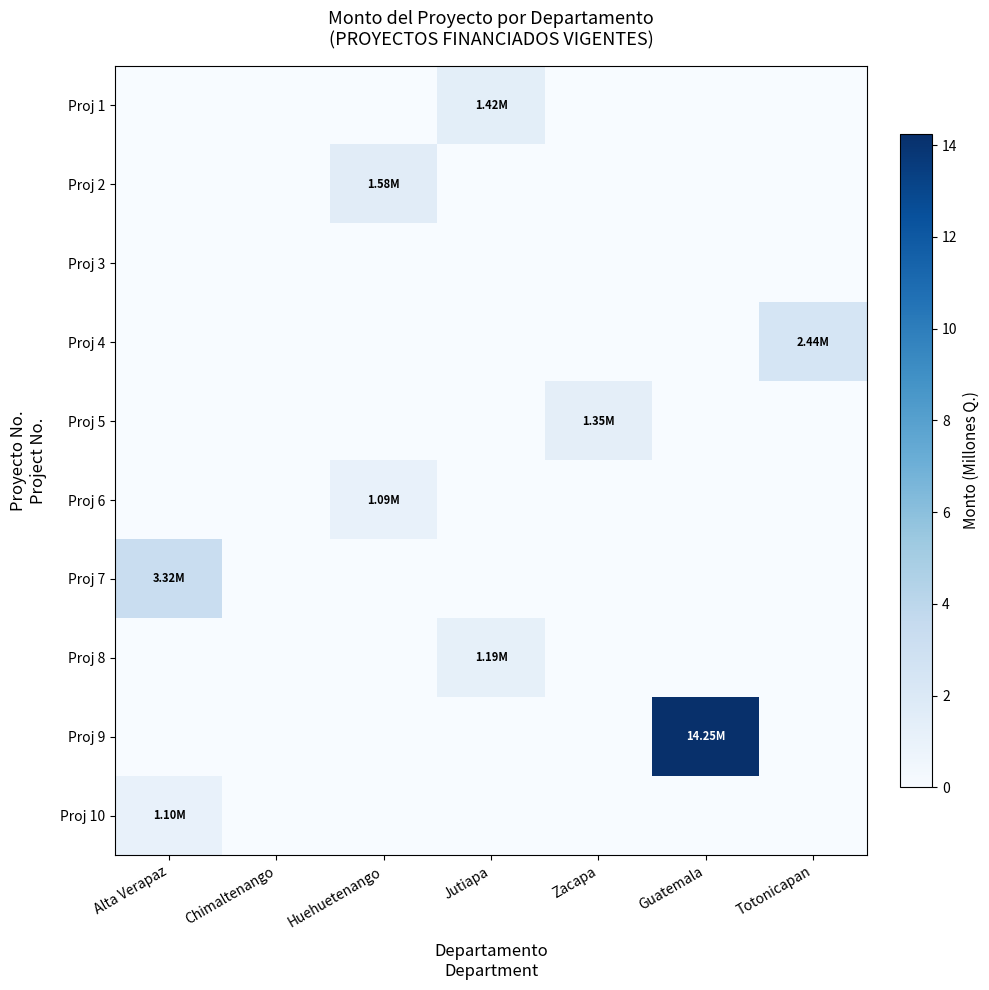

Which category has the lowest value across all series?

Alta Verapaz